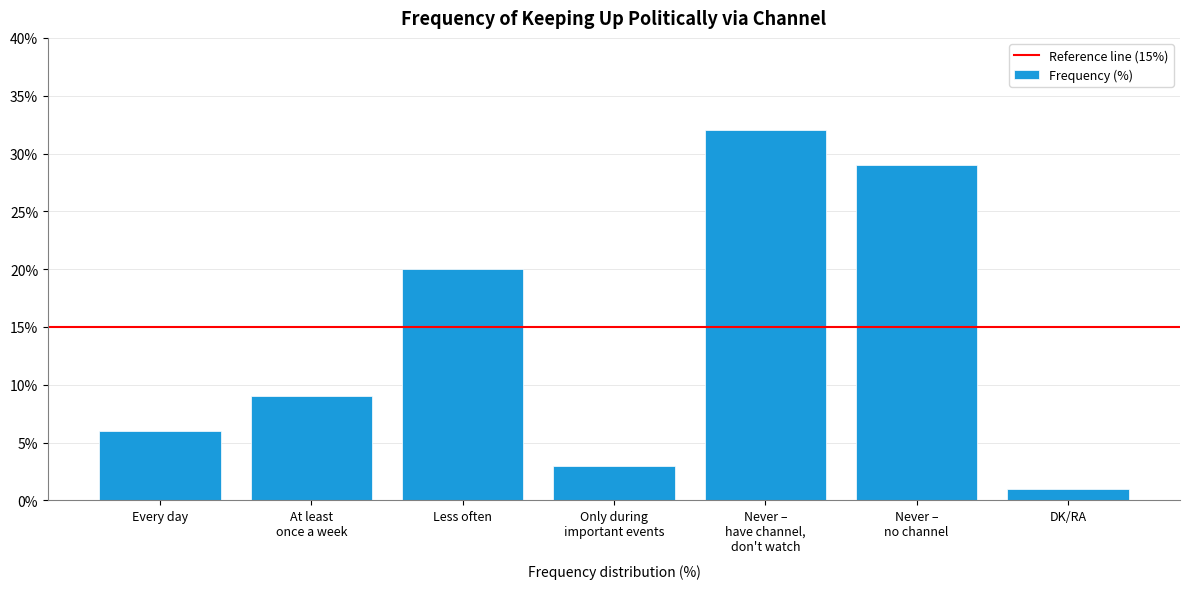

Which label corresponds to the largest value in the chart?

Never –
have channel,
don't watch